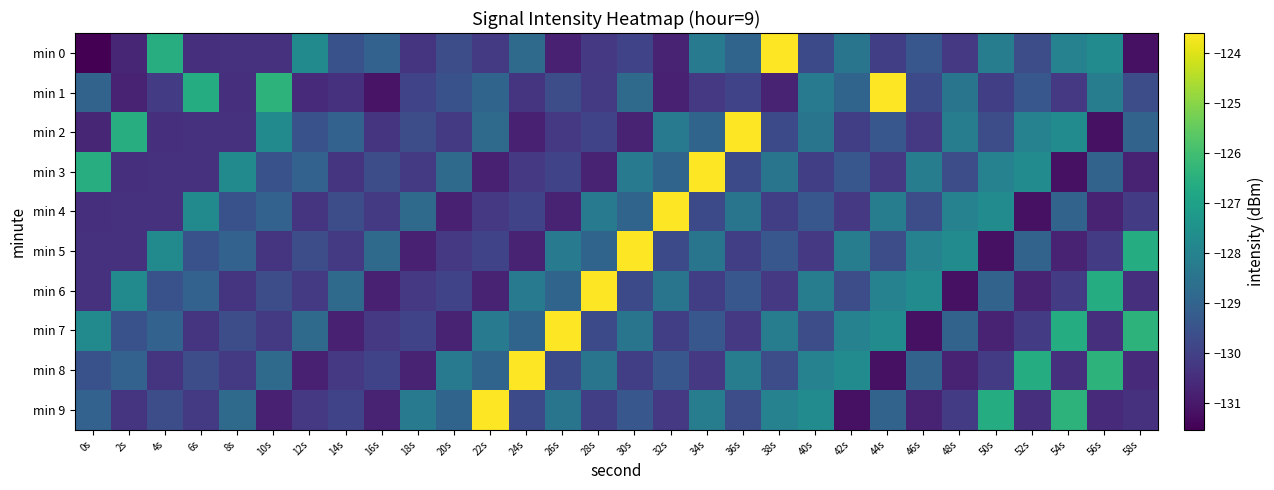

Reading right to left, extract all data points from this chart.

min 0: 58s=-131.2	56s=-127.7	54s=-128.0	52s=-129.7	50s=-128.2	48s=-130.2	46s=-129.4	44s=-130.0	42s=-128.4	40s=-129.7	38s=-123.6	36s=-129.0	34s=-128.3	32s=-130.8	30s=-129.9	28s=-130.2	26s=-130.8	24s=-128.8	22s=-130.2	20s=-129.7	18s=-130.3	16s=-129.0	14s=-129.5	12s=-127.7	10s=-130.4	8s=-130.4	6s=-130.4	4s=-126.6	2s=-130.7	0s=-131.5
min 1: 58s=-129.7	56s=-128.2	54s=-130.2	52s=-129.4	50s=-130.0	48s=-128.4	46s=-129.7	44s=-123.6	42s=-129.0	40s=-128.3	38s=-130.8	36s=-129.9	34s=-130.2	32s=-130.8	30s=-128.8	28s=-130.2	26s=-129.7	24s=-130.3	22s=-129.0	20s=-129.5	18s=-129.9	16s=-131.1	14s=-130.4	12s=-130.6	10s=-126.4	8s=-130.5	6s=-126.6	4s=-130.1	2s=-130.7	0s=-129.0
min 2: 58s=-129.0	56s=-131.2	54s=-127.7	52s=-128.0	50s=-129.7	48s=-128.2	46s=-130.2	44s=-129.4	42s=-130.0	40s=-128.4	38s=-129.7	36s=-123.6	34s=-129.0	32s=-128.3	30s=-130.8	28s=-129.9	26s=-130.2	24s=-130.8	22s=-128.8	20s=-130.2	18s=-129.7	16s=-130.3	14s=-129.0	12s=-129.5	10s=-127.7	8s=-130.4	6s=-130.4	4s=-130.4	2s=-126.6	0s=-130.7
min 3: 58s=-130.7	56s=-129.0	54s=-131.2	52s=-127.7	50s=-128.0	48s=-129.7	46s=-128.2	44s=-130.2	42s=-129.4	40s=-130.0	38s=-128.4	36s=-129.7	34s=-123.6	32s=-129.0	30s=-128.3	28s=-130.8	26s=-129.9	24s=-130.2	22s=-130.8	20s=-128.8	18s=-130.2	16s=-129.7	14s=-130.3	12s=-129.0	10s=-129.5	8s=-127.7	6s=-130.4	4s=-130.4	2s=-130.4	0s=-126.6
min 4: 58s=-130.1	56s=-130.7	54s=-129.0	52s=-131.2	50s=-127.7	48s=-128.0	46s=-129.7	44s=-128.2	42s=-130.2	40s=-129.4	38s=-130.0	36s=-128.4	34s=-129.7	32s=-123.6	30s=-129.0	28s=-128.3	26s=-130.8	24s=-129.9	22s=-130.2	20s=-130.8	18s=-128.8	16s=-130.2	14s=-129.7	12s=-130.3	10s=-129.0	8s=-129.5	6s=-127.7	4s=-130.4	2s=-130.4	0s=-130.4
min 5: 58s=-126.6	56s=-130.1	54s=-130.7	52s=-129.0	50s=-131.2	48s=-127.7	46s=-128.0	44s=-129.7	42s=-128.2	40s=-130.2	38s=-129.4	36s=-130.0	34s=-128.4	32s=-129.7	30s=-123.6	28s=-129.0	26s=-128.3	24s=-130.8	22s=-129.9	20s=-130.2	18s=-130.8	16s=-128.8	14s=-130.2	12s=-129.7	10s=-130.3	8s=-129.0	6s=-129.5	4s=-127.7	2s=-130.4	0s=-130.4
min 6: 58s=-130.5	56s=-126.6	54s=-130.1	52s=-130.7	50s=-129.0	48s=-131.2	46s=-127.7	44s=-128.0	42s=-129.7	40s=-128.2	38s=-130.2	36s=-129.4	34s=-130.0	32s=-128.4	30s=-129.7	28s=-123.6	26s=-129.0	24s=-128.3	22s=-130.8	20s=-129.9	18s=-130.2	16s=-130.8	14s=-128.8	12s=-130.2	10s=-129.7	8s=-130.3	6s=-129.0	4s=-129.5	2s=-127.7	0s=-130.4
min 7: 58s=-126.4	56s=-130.5	54s=-126.6	52s=-130.1	50s=-130.7	48s=-129.0	46s=-131.2	44s=-127.7	42s=-128.0	40s=-129.7	38s=-128.2	36s=-130.2	34s=-129.4	32s=-130.0	30s=-128.4	28s=-129.7	26s=-123.6	24s=-129.0	22s=-128.3	20s=-130.8	18s=-129.9	16s=-130.2	14s=-130.8	12s=-128.8	10s=-130.2	8s=-129.7	6s=-130.3	4s=-129.0	2s=-129.5	0s=-127.7
min 8: 58s=-130.6	56s=-126.4	54s=-130.5	52s=-126.6	50s=-130.1	48s=-130.7	46s=-129.0	44s=-131.2	42s=-127.7	40s=-128.0	38s=-129.7	36s=-128.2	34s=-130.2	32s=-129.4	30s=-130.0	28s=-128.4	26s=-129.7	24s=-123.6	22s=-129.0	20s=-128.3	18s=-130.8	16s=-129.9	14s=-130.2	12s=-130.8	10s=-128.8	8s=-130.2	6s=-129.7	4s=-130.3	2s=-129.0	0s=-129.5
min 9: 58s=-130.4	56s=-130.6	54s=-126.4	52s=-130.5	50s=-126.6	48s=-130.1	46s=-130.7	44s=-129.0	42s=-131.2	40s=-127.7	38s=-128.0	36s=-129.7	34s=-128.2	32s=-130.2	30s=-129.4	28s=-130.0	26s=-128.4	24s=-129.7	22s=-123.6	20s=-129.0	18s=-128.3	16s=-130.8	14s=-129.9	12s=-130.2	10s=-130.8	8s=-128.8	6s=-130.2	4s=-129.7	2s=-130.3	0s=-129.0